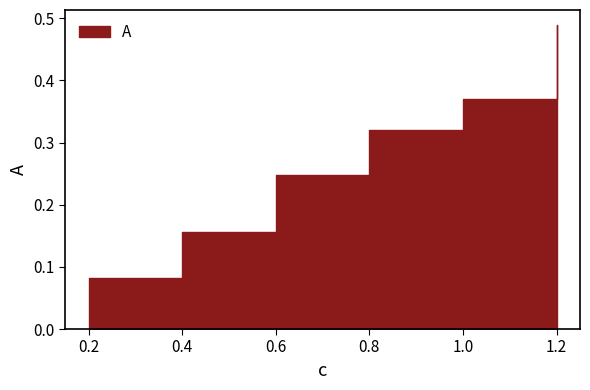

What is the greatest value displayed?

0.5